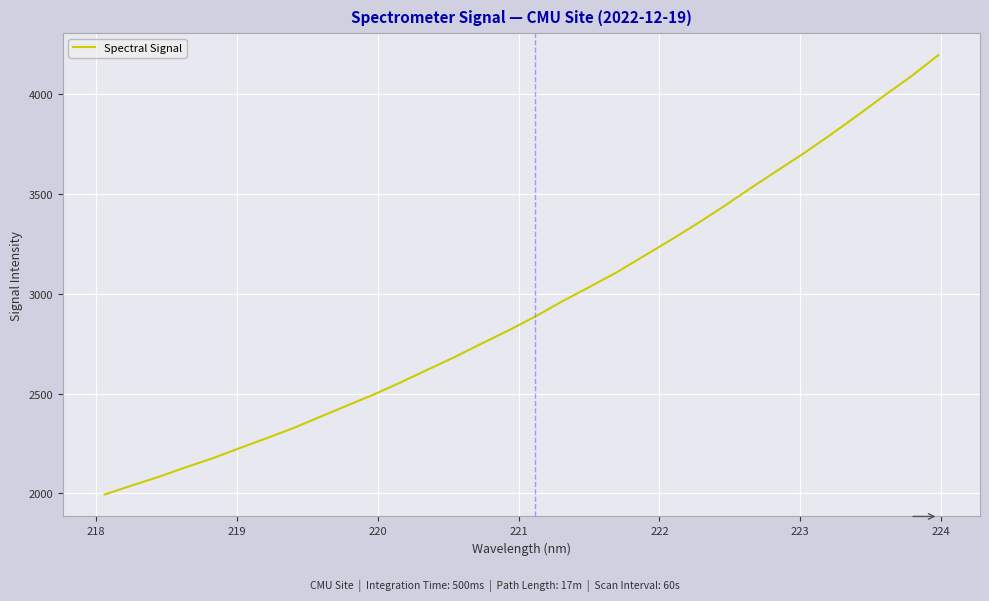

What is the greatest value displayed?

4196.2